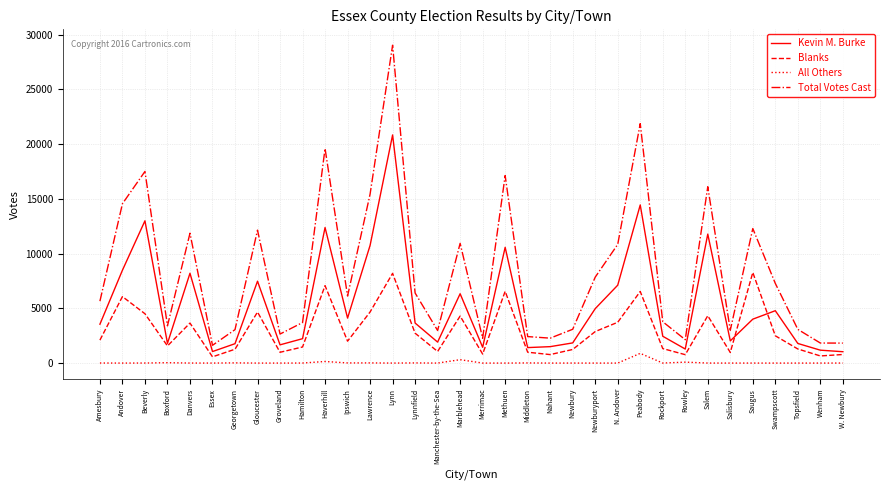

True or false: Total Votes Cast and Blanks cross at least once.

False